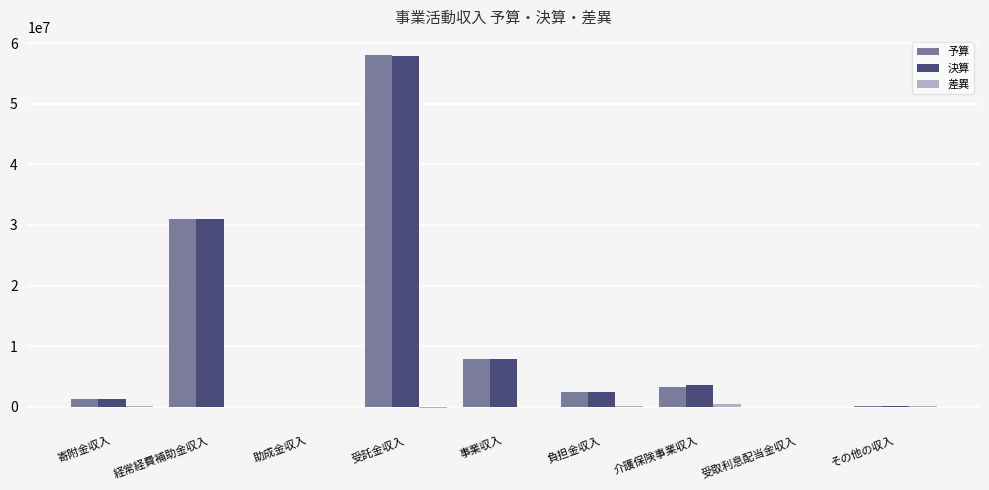

Between 経常経費補助金収入 and 受取利息配当金収入, which series saw the biggest shift?

決算